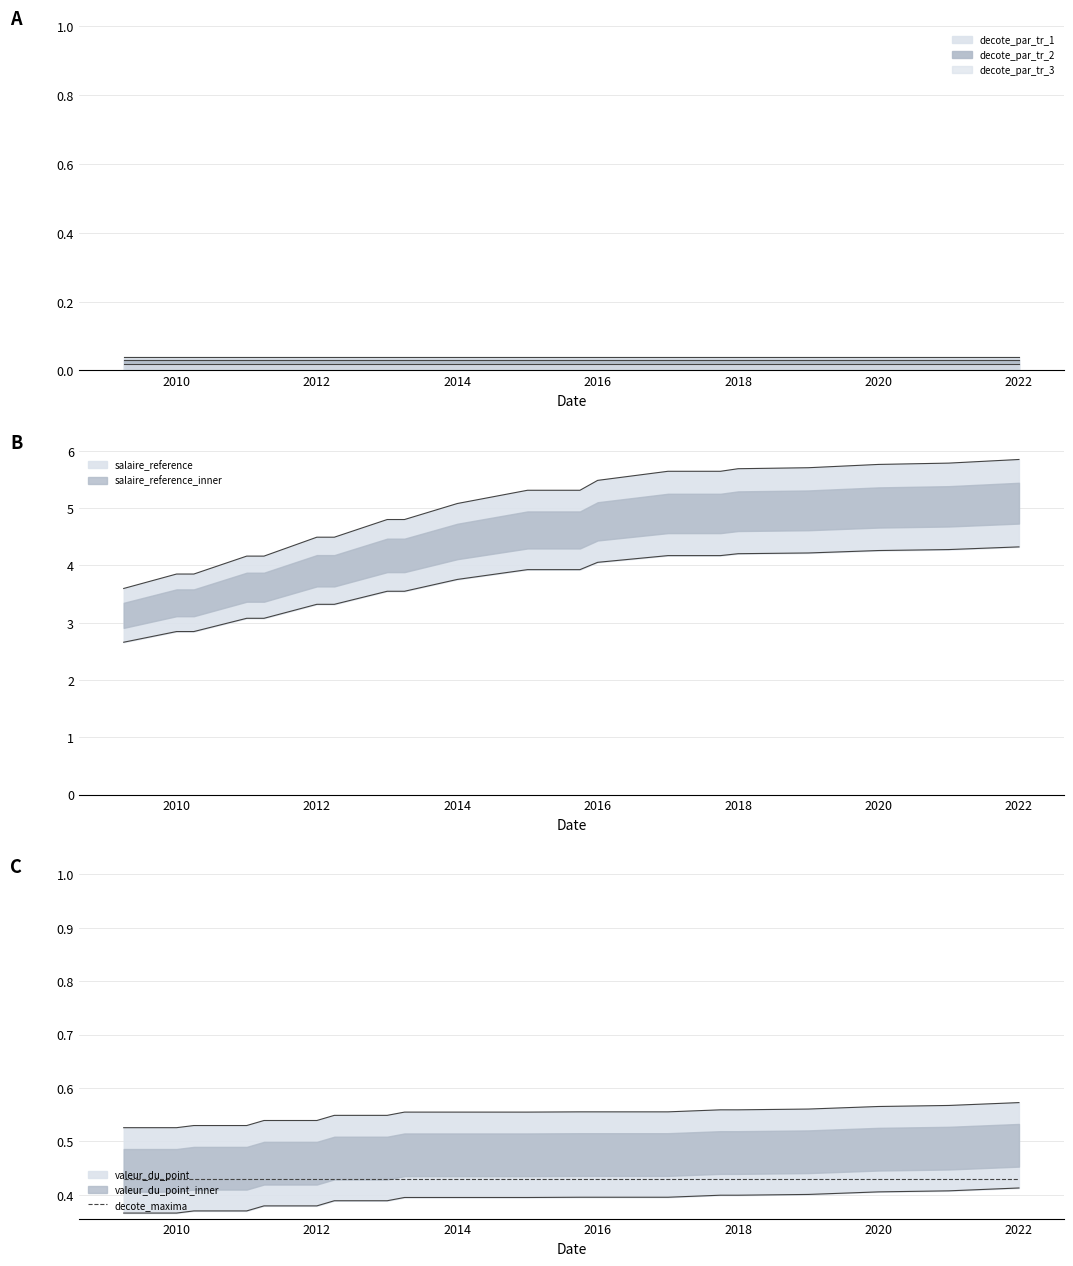

What is the sum of all decote_par_tr_2 values?

0.2